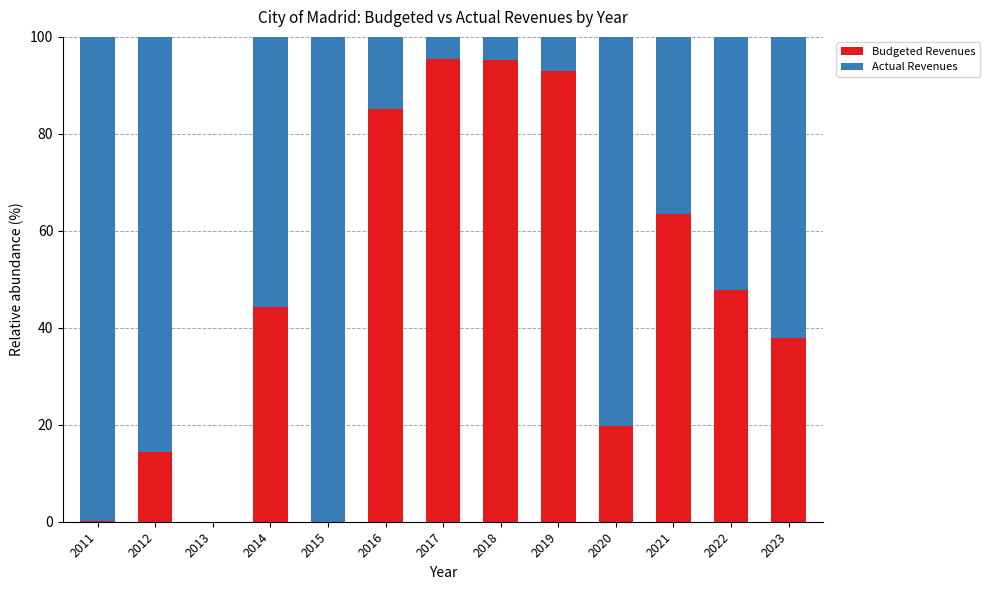

What is the total value across all series at 2020?

100.0